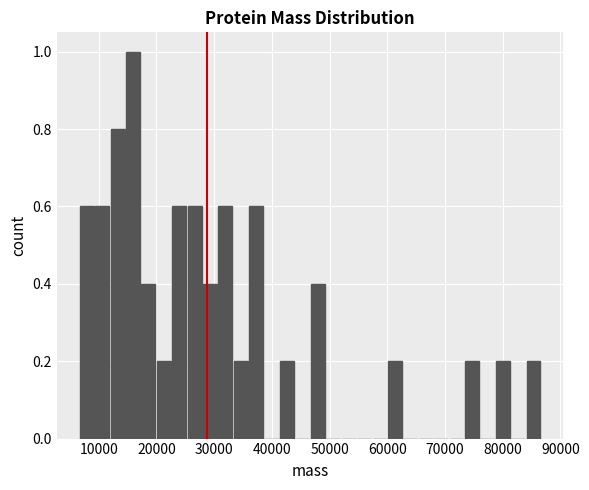

Around what value on the x-axis is the tallest bar? Give the approximate position of its centre, as read against the axis.

16000